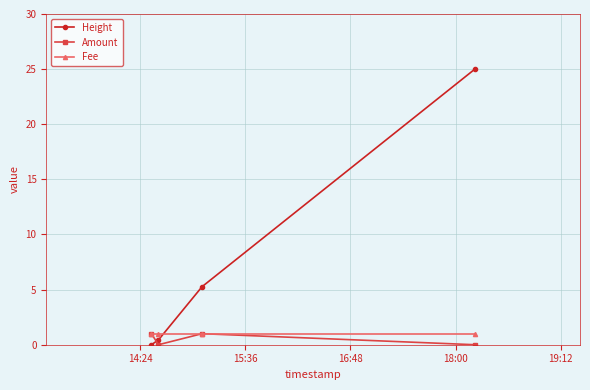

What is the greatest value displayed?

25.0